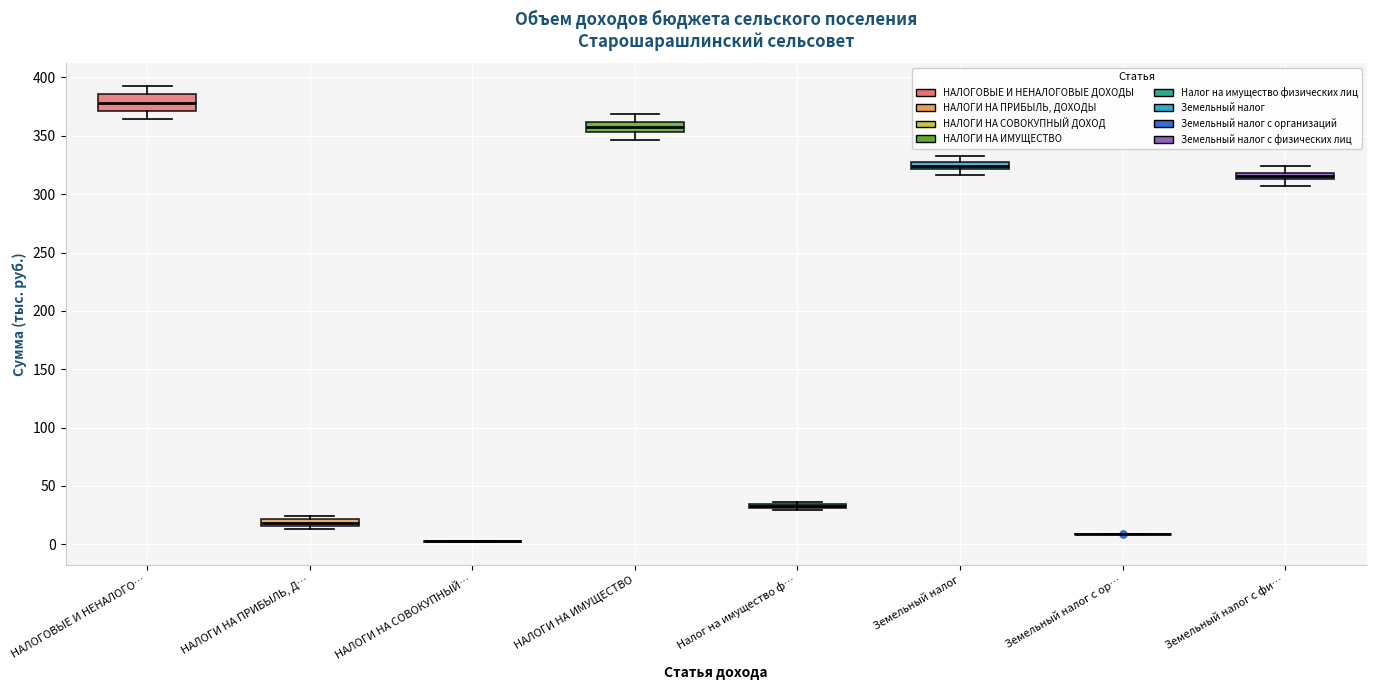

Where is the upper edge of the box for НАЛОГИ НА ПРИБЫЛЬ, Д… on the y-axis? The values are not printed on the chart, so give them approximately, as read against the axis.

20